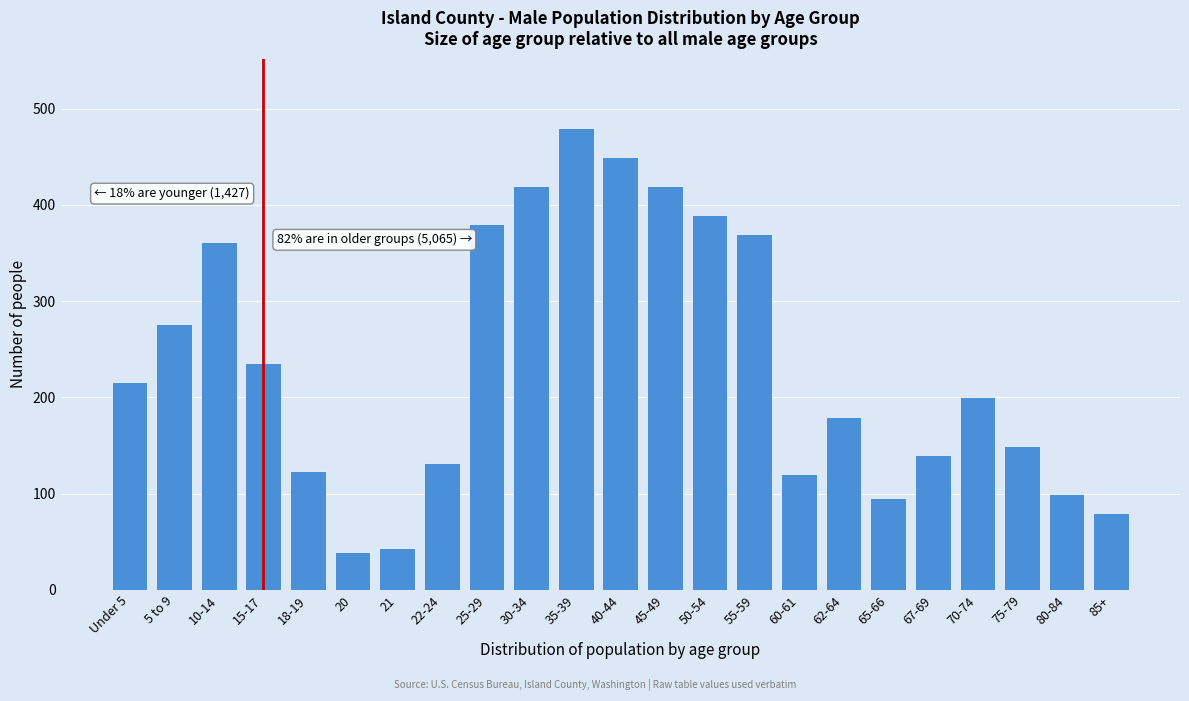

Reading left to right, list all the values displayed in this chart.

216	276	361	236	124	39	43	132	380	420	480	450	420	390	370	120	180	95	140	200	150	100	80